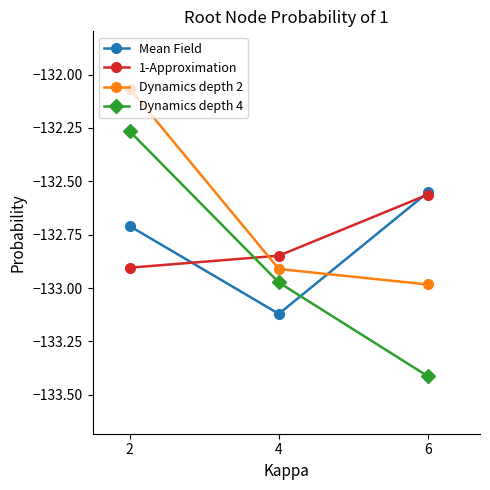

True or false: Dynamics depth 2 has a value of -133.0 at 6.

True